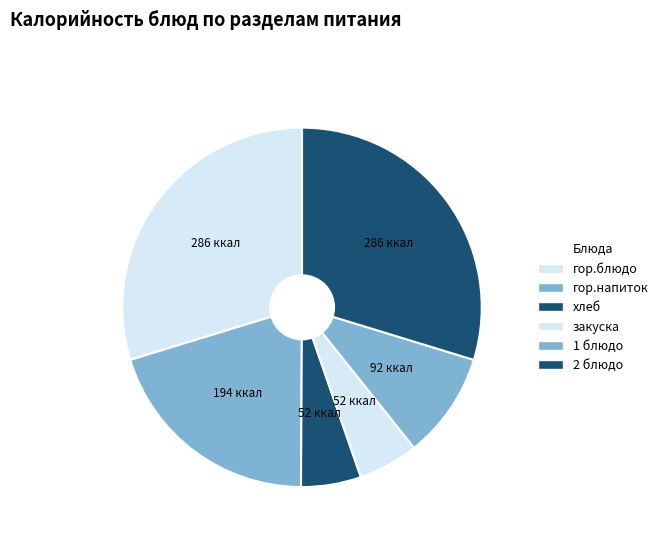

Count the number of slices in the pie.

6